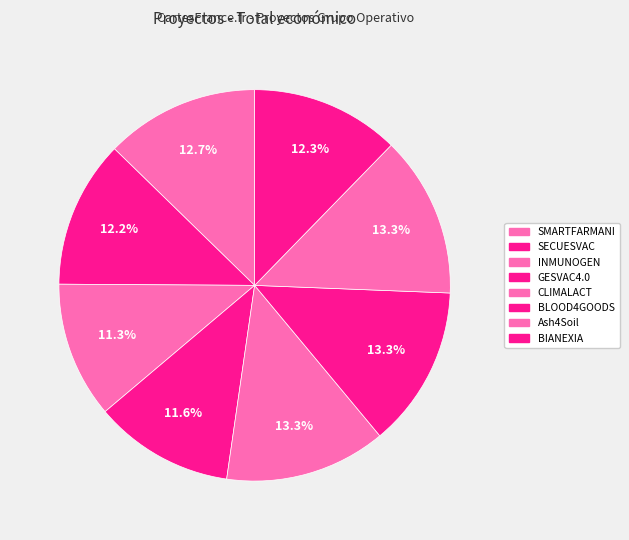

Is it true that GESVAC4.0 is 26% of the pie?

False